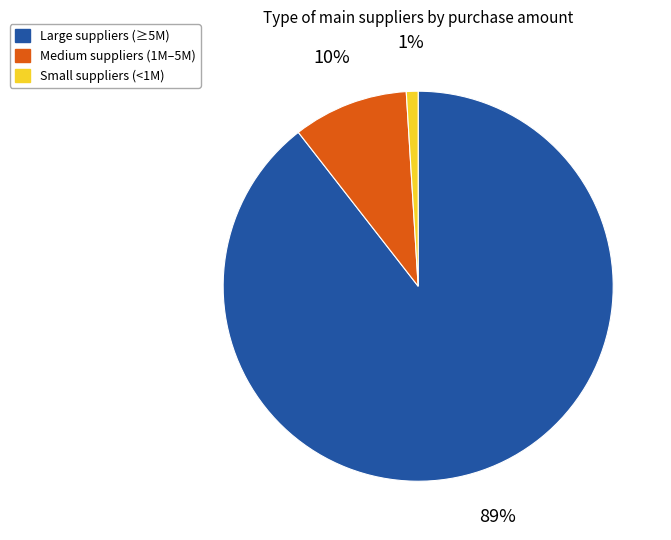

Do Large suppliers (≥5M) and Medium suppliers (1M–5M) together represent more than half of the pie?

Yes